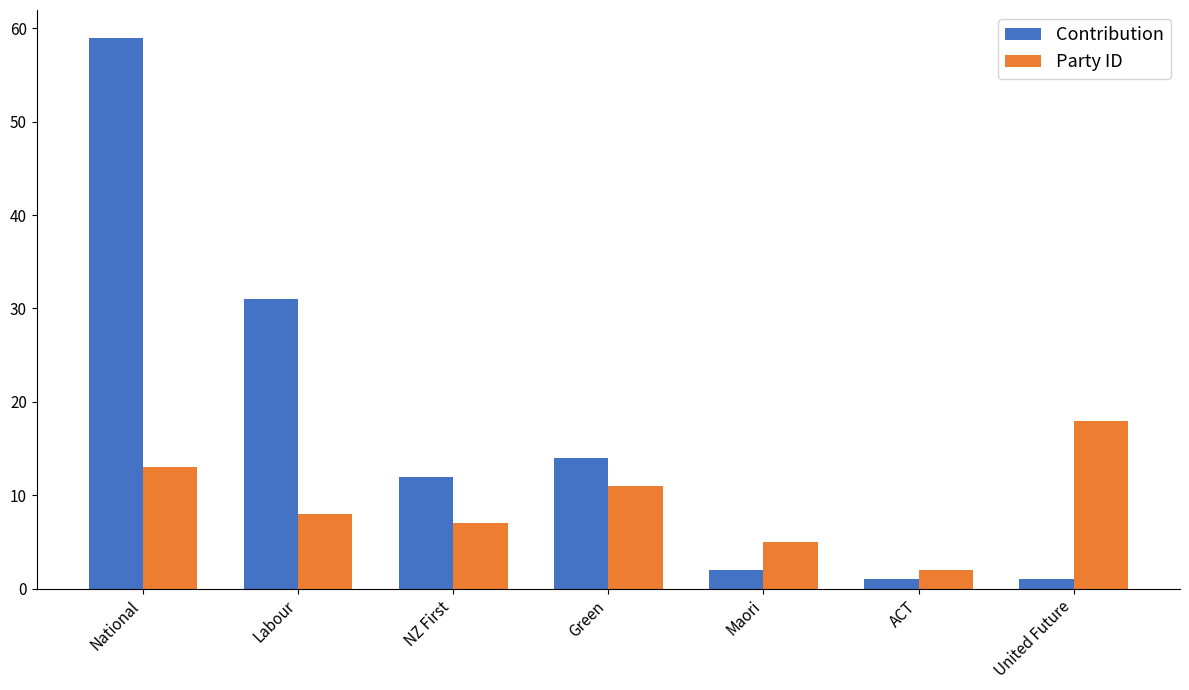

What is the lowest value of the Party ID series?

2